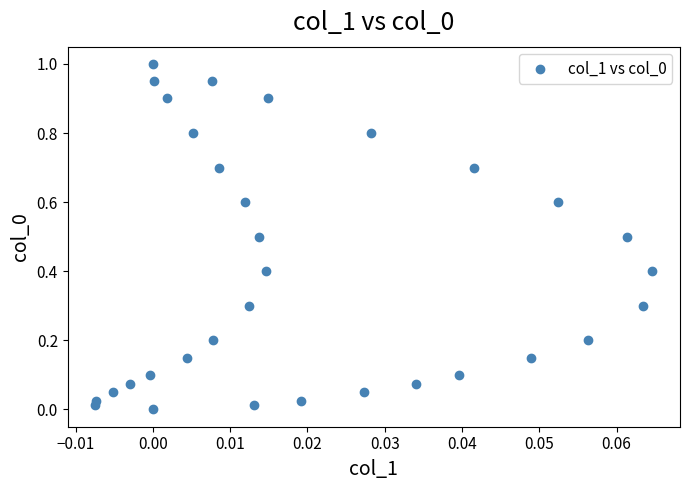

What is the range of Y values (max minus min)?

1.0